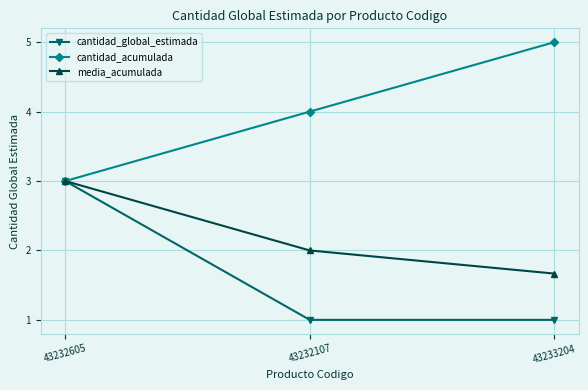

Is it true that media_acumulada equals 3.2 at 43232107?

False